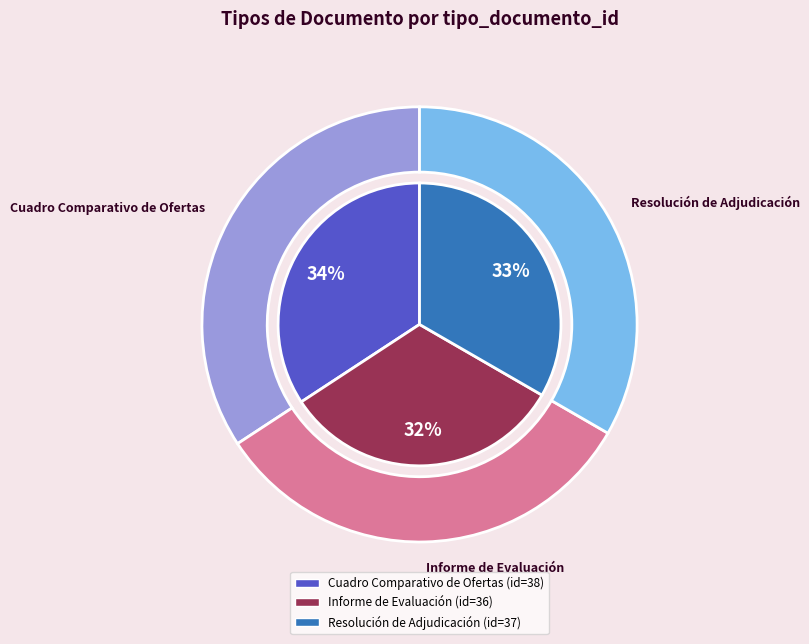

What is the smallest slice in the pie chart?

Informe de Evaluación